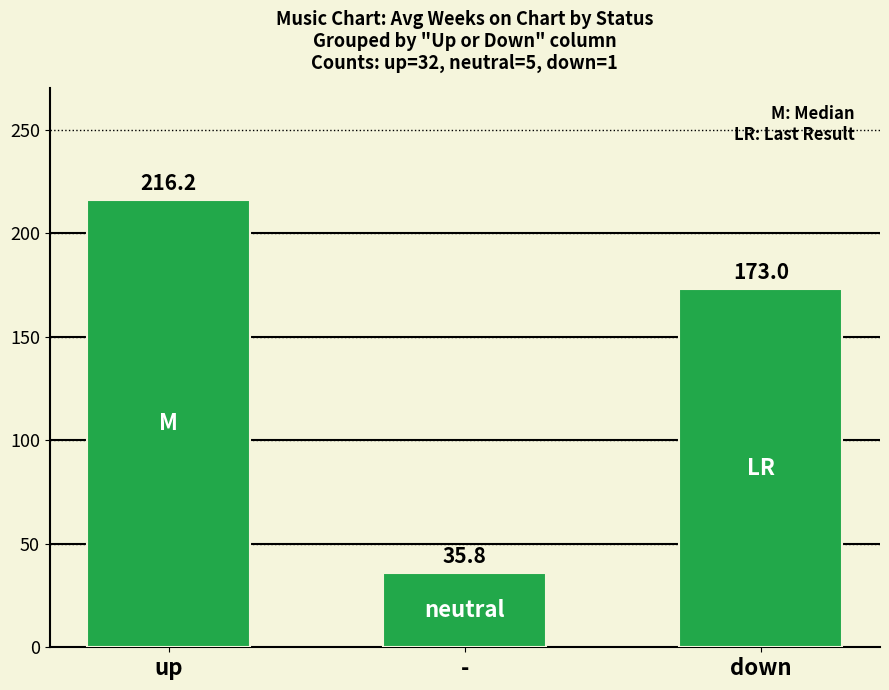

What is the average value?

141.7